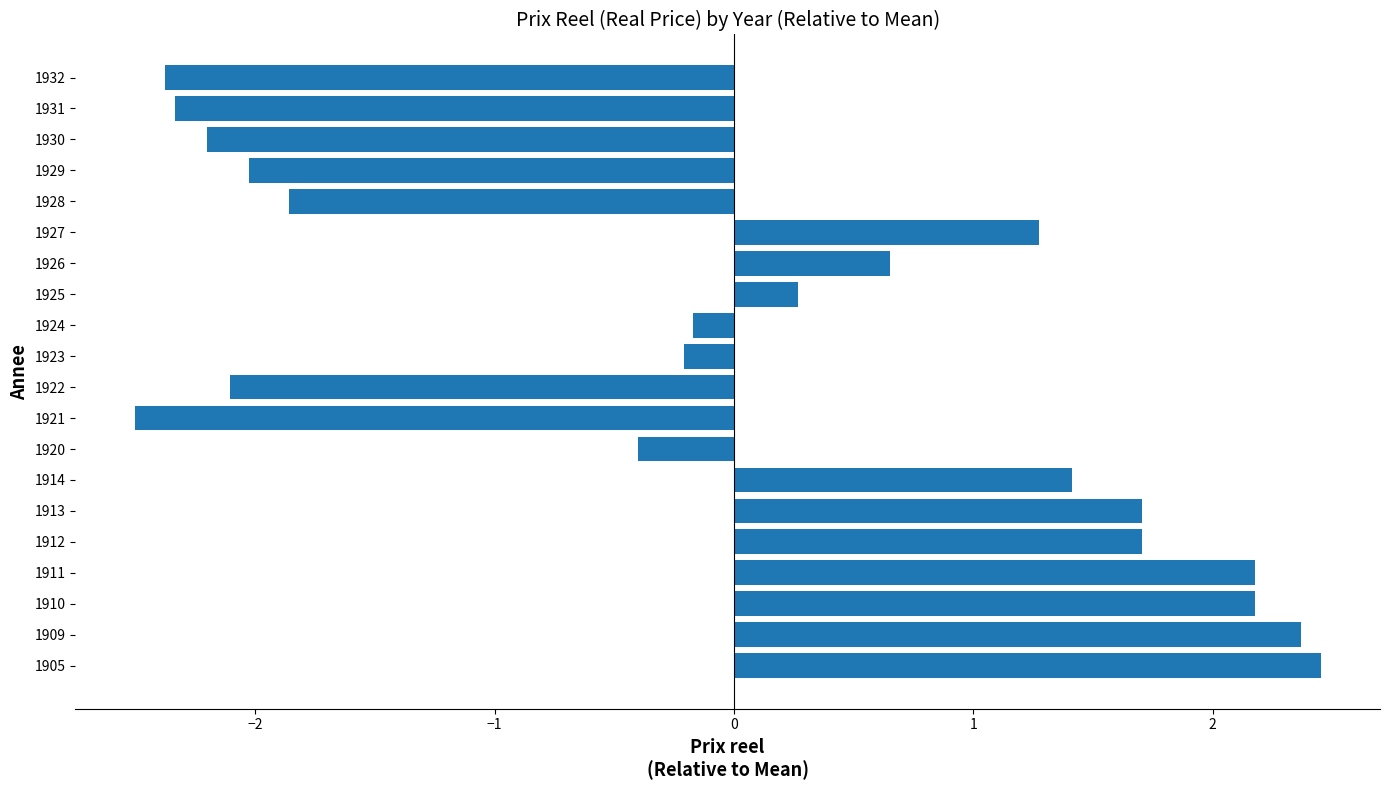

True or false: the data shows 3.7 at 1910.

False